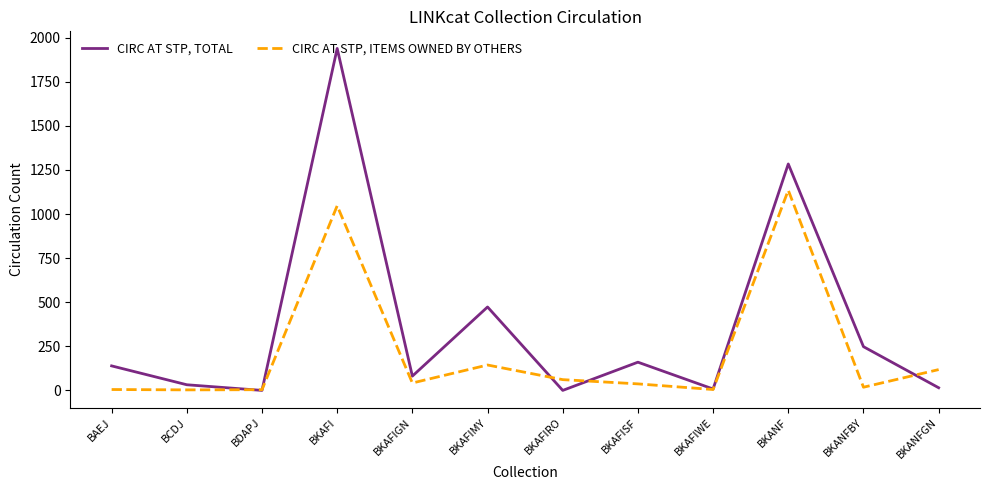

What are all the series names shown in the legend?

CIRC AT STP, TOTAL, CIRC AT STP, ITEMS OWNED BY OTHERS